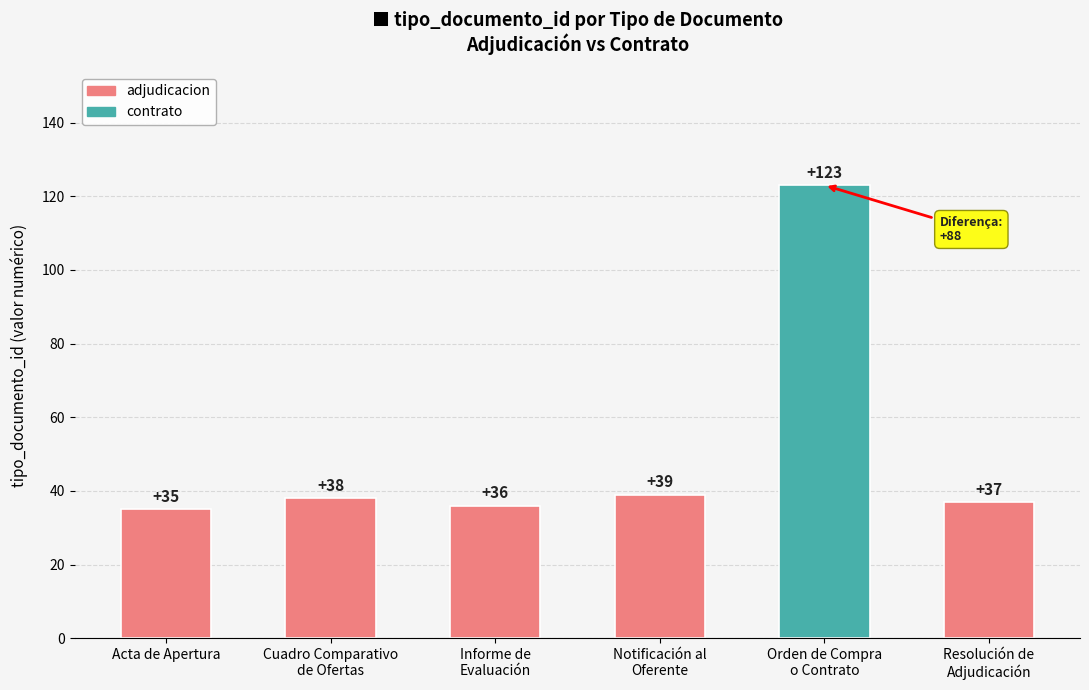

What is the change in value from Informe de
Evaluación to Notificación al
Oferente?

+3